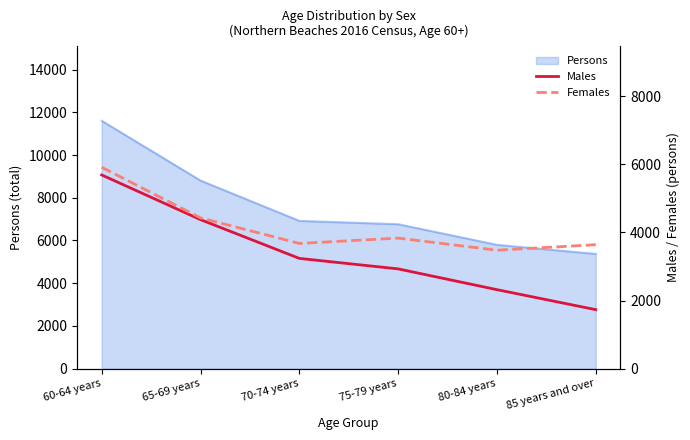

Which series changed the most between 60-64 years and 80-84 years?

Males